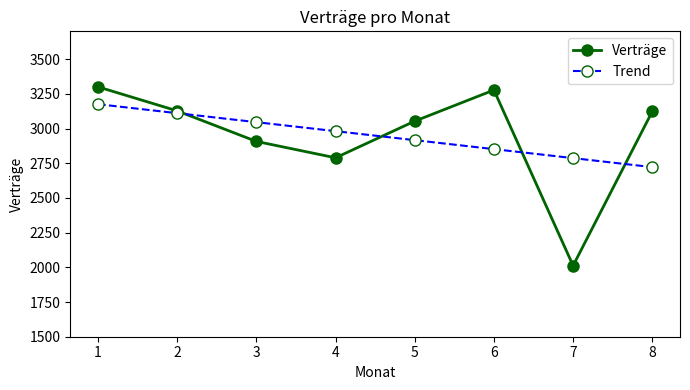

True or false: Trend has more than 0 points higher than both neighbors.

False